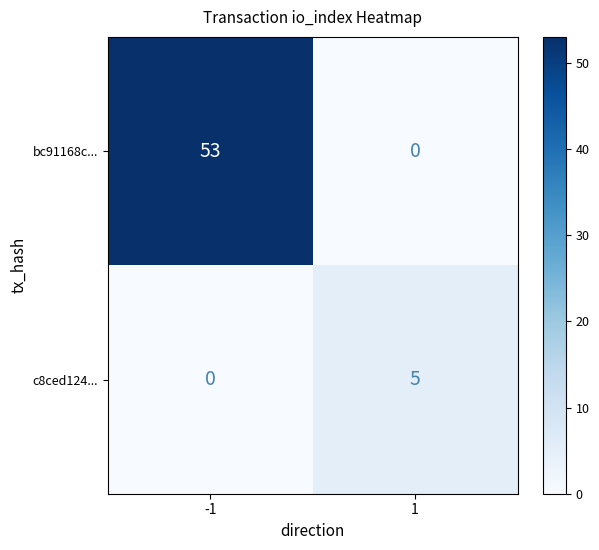

Is it true that bc91168c... equals 53 at -1?

True